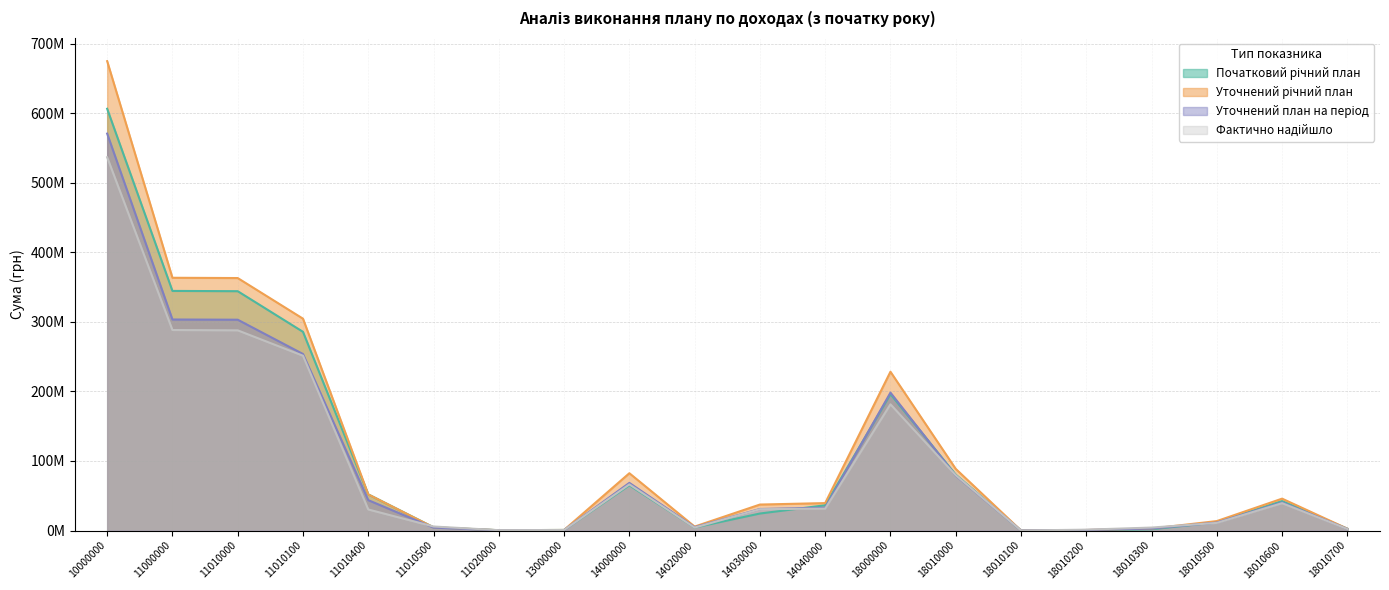

Reading left to right, list all the values displayed in this chart.

Початковий річний план: 606245000.0	344400000.0	344000000.0	285595600.0	51935700.0	4593700.0	400000.0	795000.0	65000000.0	4300000.0	24400000.0	36300000.0	196050000.0	80250000.0	50000.0	375000.0	1800000.0	11750000.0	42300000.0	2600000.0
Уточнений річний план: 674680337.0	363300000.0	362900000.0	304495600.0	51935700.0	4593700.0	400000.0	795000.0	82350000.0	5650000.0	37300000.0	39400000.0	228235337.0	88606000.0	50000.0	700000.0	2800000.0	13550000.0	45800000.0	2600000.0
Уточнений план на період: 570540337.0	303309100.0	303009100.0	253732100.0	43640600.0	4117400.0	300000.0	585000.0	68445900.0	4765900.0	30900000.0	32780000.0	198200337.0	78916000.0	50000.0	700000.0	2800000.0	11430000.0	40350000.0	2230000.0
Фактично надійшло: 536543300.0	288189943.3	287716394.7	251235501.1	30241554.9	5752005.3	473548.6	675512.6	66273400.3	4194456.4	30635229.6	31443714.3	181404443.8	79489405.3	30445.7	1187692.8	4222837.6	10914748.3	39308475.6	2144425.5